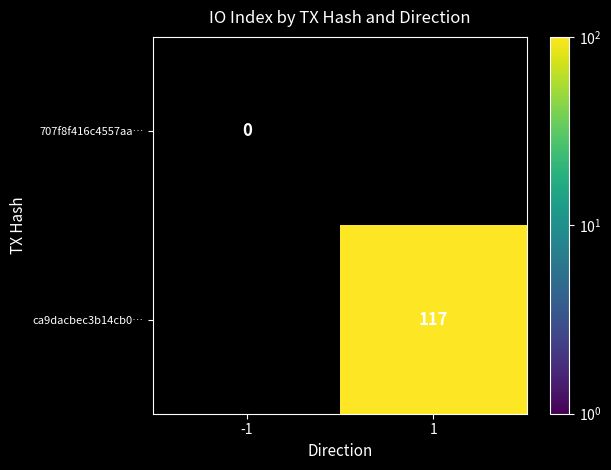

List the series in order of their peak value, highest first.

ca9dacbec3b14cb0…, 707f8f416c4557aa…